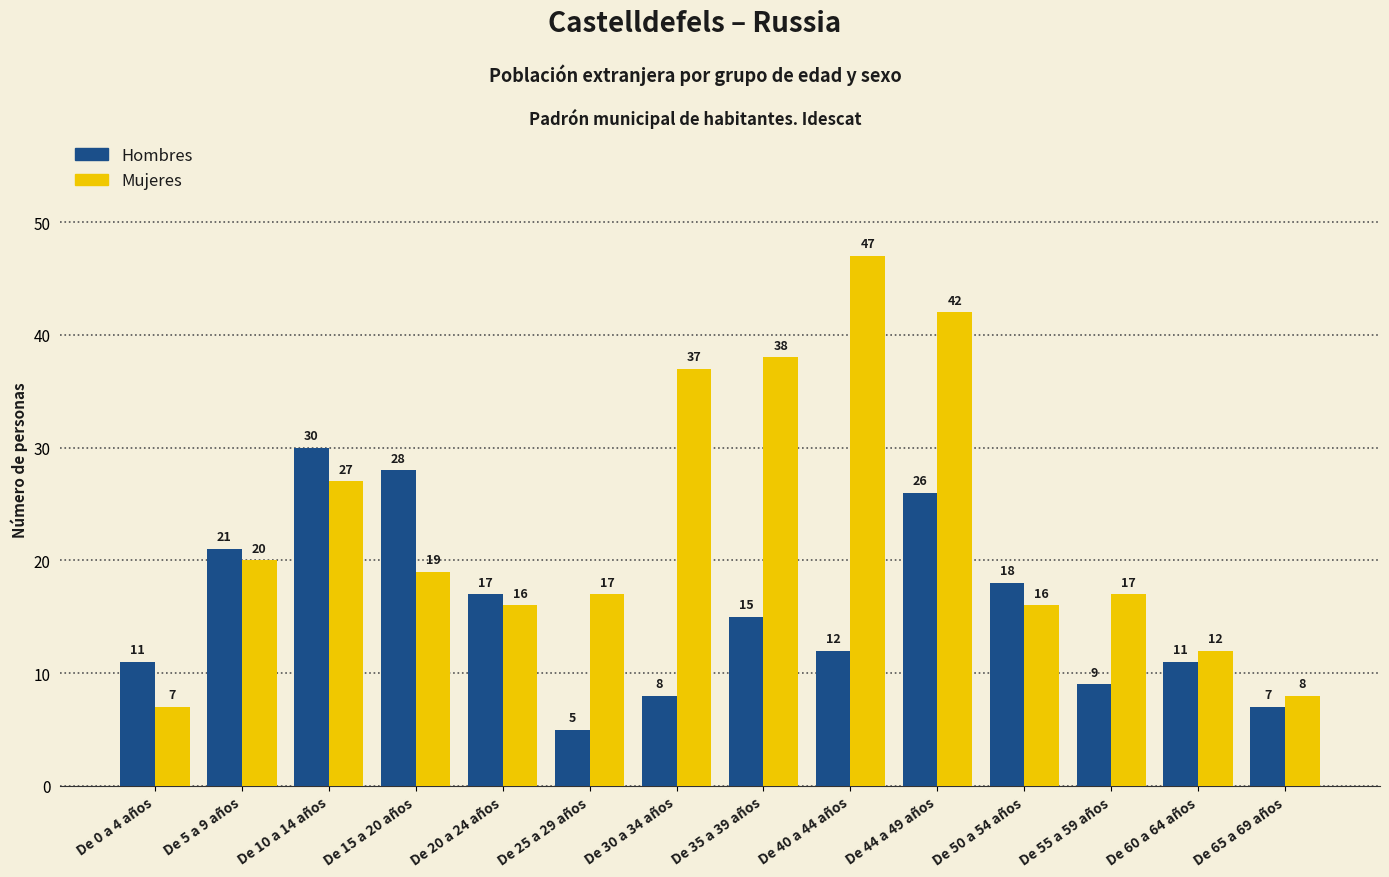

The Hombres series shows 5 at De 25 a 29 años. True or false?

True